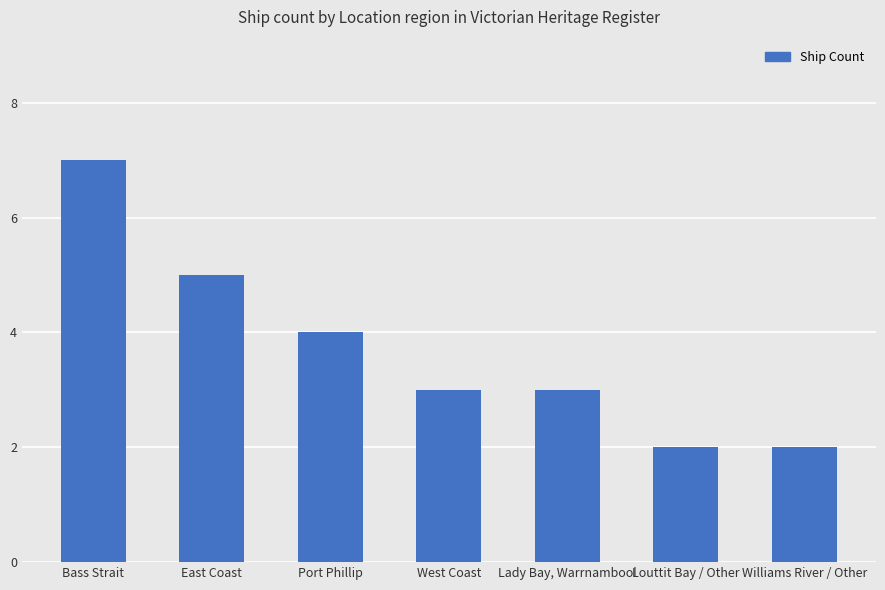

Is it true that the value at Williams River / Other is 3?

False